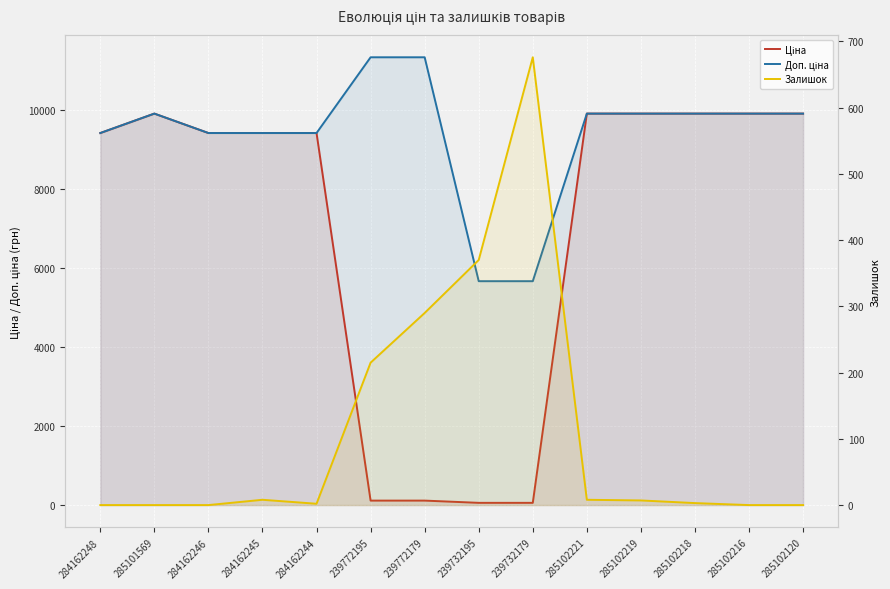

Is it true that Ціна equals 16813.0 at 285102221?

False